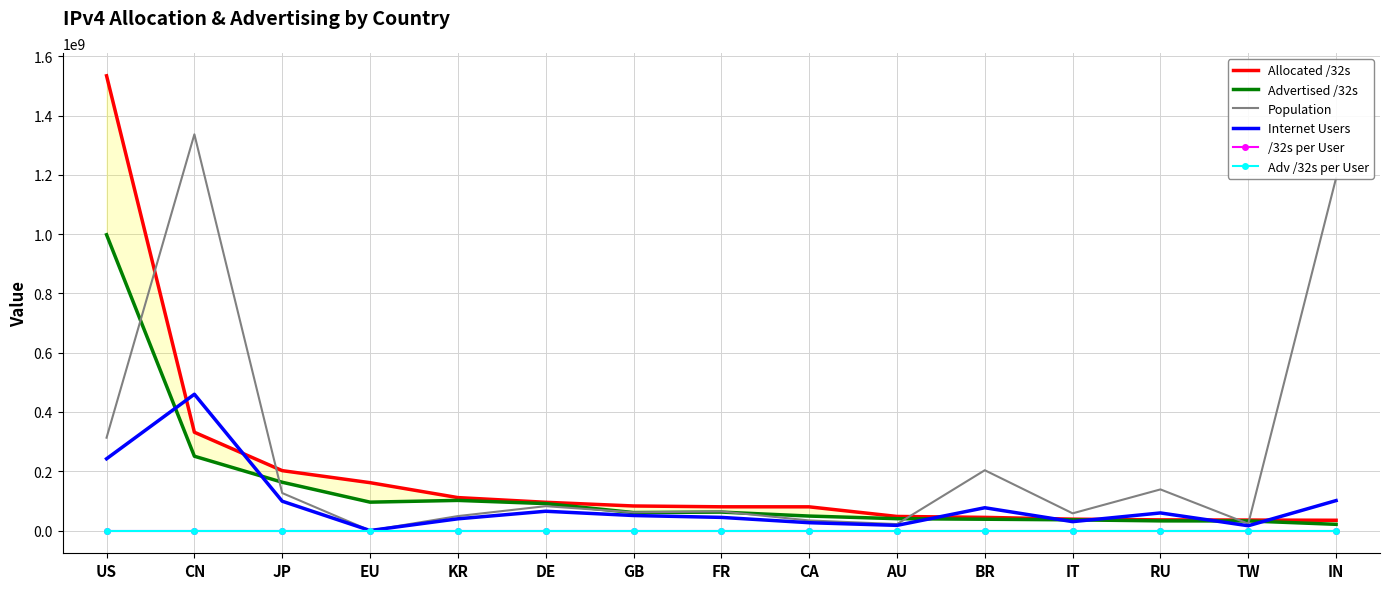

What position from the right is KR?

11